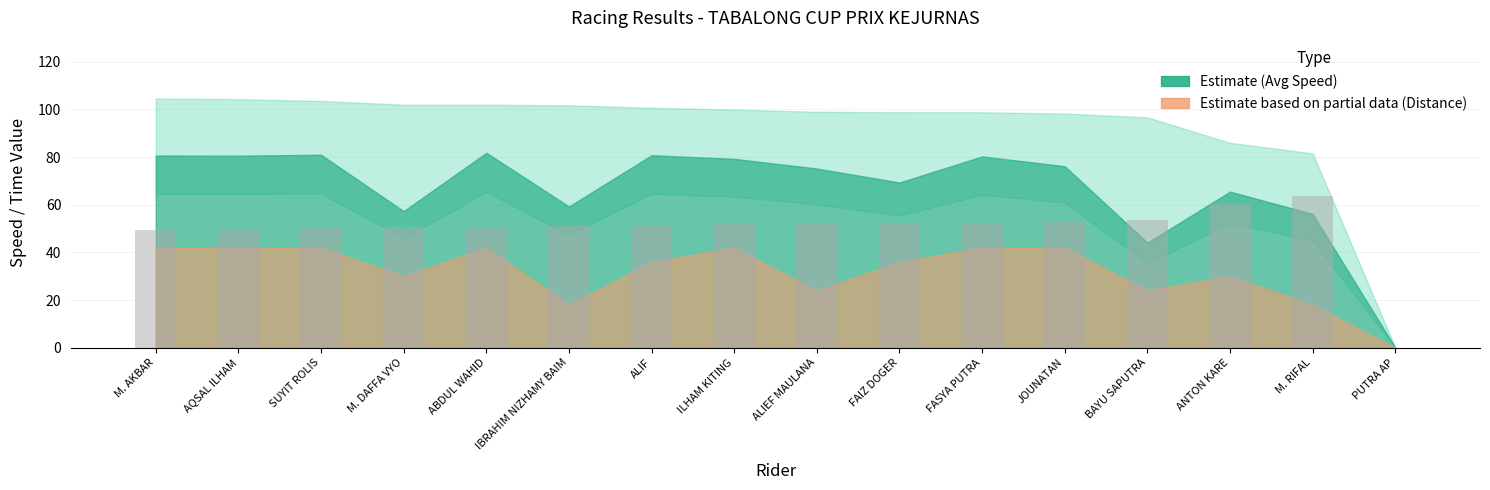

The value at ABDUL WAHID is 50.9. True or false?

True